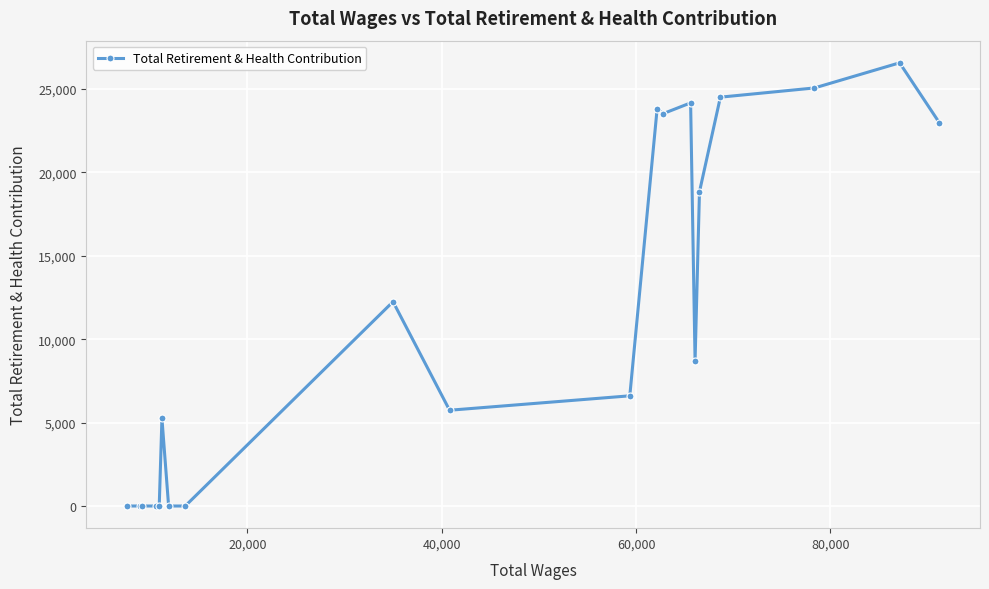

True or false: the data has more than 1 interior local peaks.

True